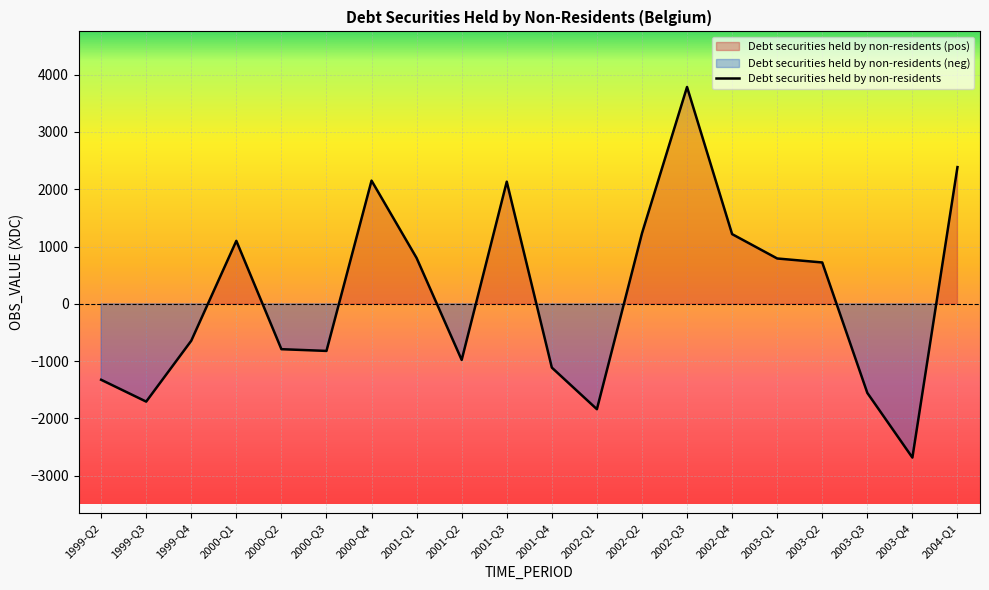

How many lines are shown in the chart?

1